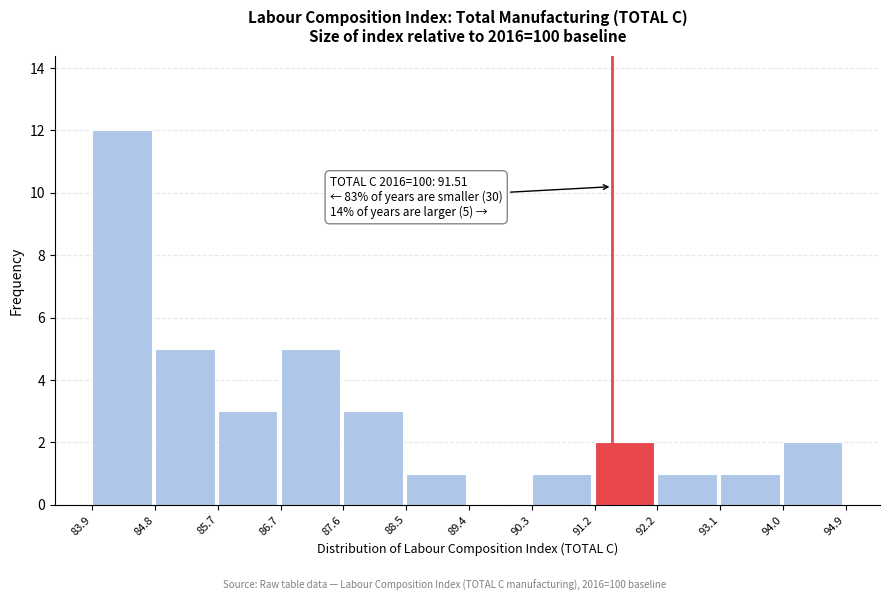

Over which range of the x-axis is the bar tallest?

83.9 to 84.8